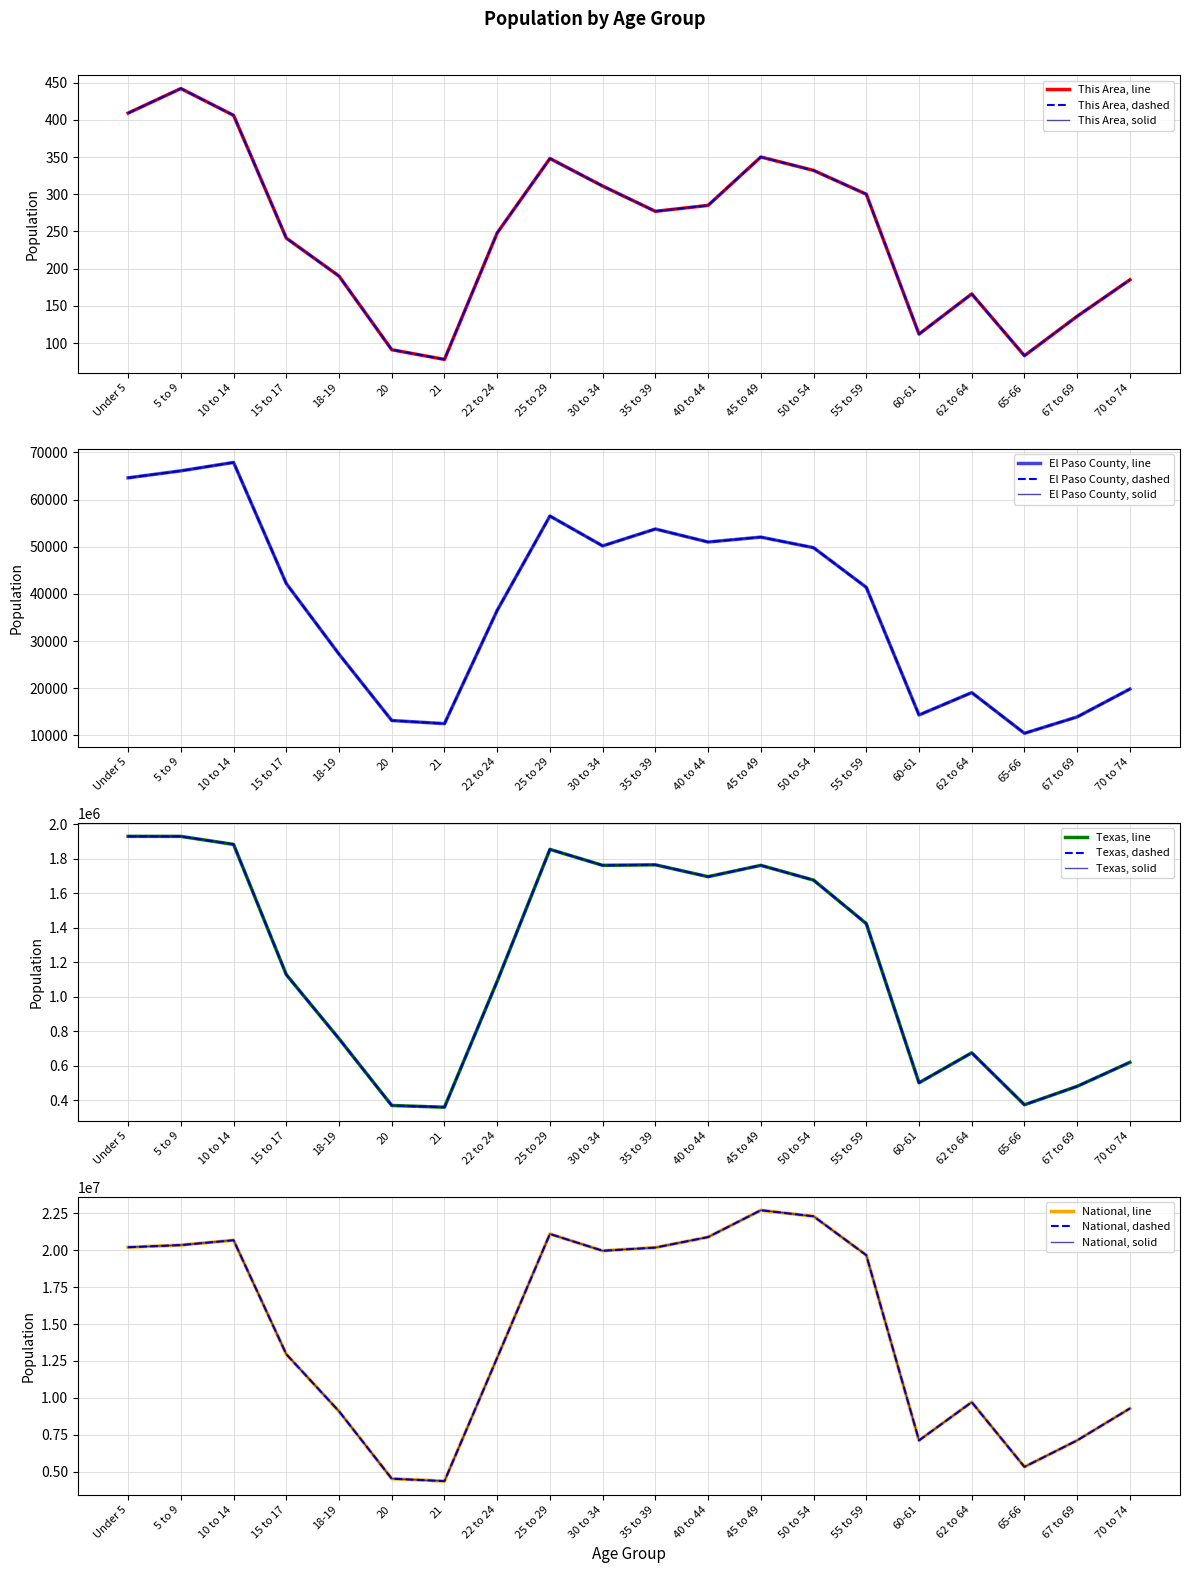

Between 25 to 29 and 15 to 17, which is larger?

25 to 29